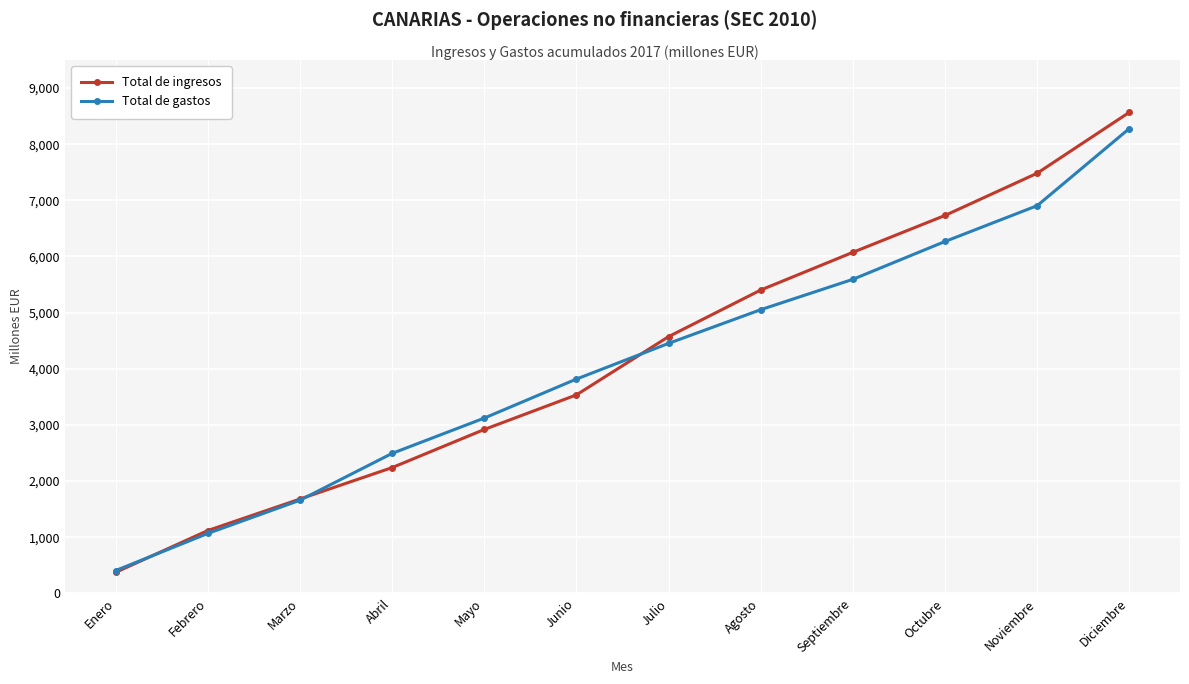

Does the chart display data point markers on the line(s)?

Yes